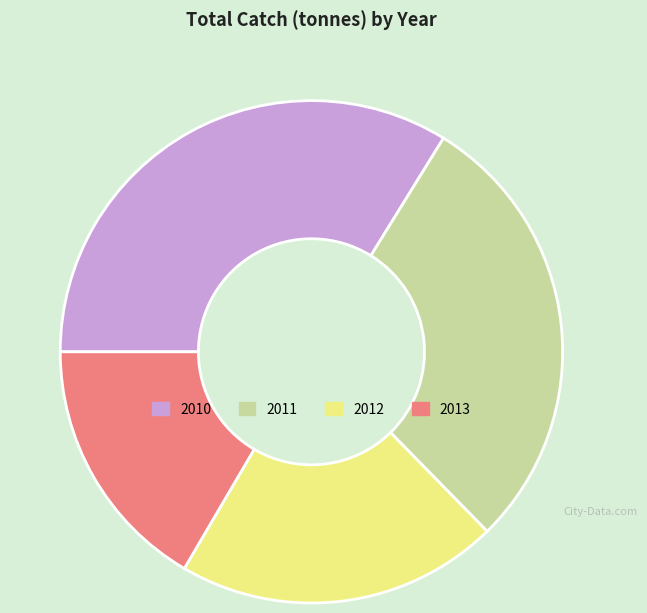

Is there any slice that represents more than half of the pie?

No